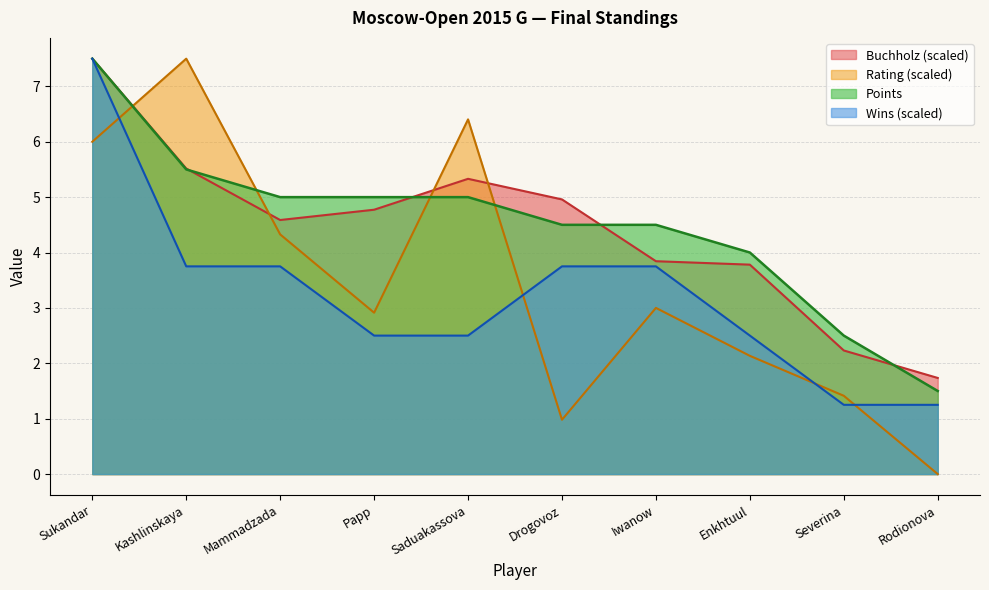

Reading right to left, list all the values displayed in this chart.

Points: Rodionova=1.5	Severina=2.5	Enkhtuul=4.0	Iwanow=4.5	Drogovoz=4.5	Saduakassova=5.0	Papp=5.0	Mammadzada=5.0	Kashlinskaya=5.5	Sukandar=7.5
Buchholz: Rodionova=1.7	Severina=2.2	Enkhtuul=3.8	Iwanow=3.8	Drogovoz=5.0	Saduakassova=5.3	Papp=4.8	Mammadzada=4.6	Kashlinskaya=5.5	Sukandar=7.5
Rating: Rodionova=0.0	Severina=1.4	Enkhtuul=2.1	Iwanow=3.0	Drogovoz=1.0	Saduakassova=6.4	Papp=2.9	Mammadzada=4.3	Kashlinskaya=7.5	Sukandar=6.0
Wins: Rodionova=1.2	Severina=1.2	Enkhtuul=2.5	Iwanow=3.8	Drogovoz=3.8	Saduakassova=2.5	Papp=2.5	Mammadzada=3.8	Kashlinskaya=3.8	Sukandar=7.5